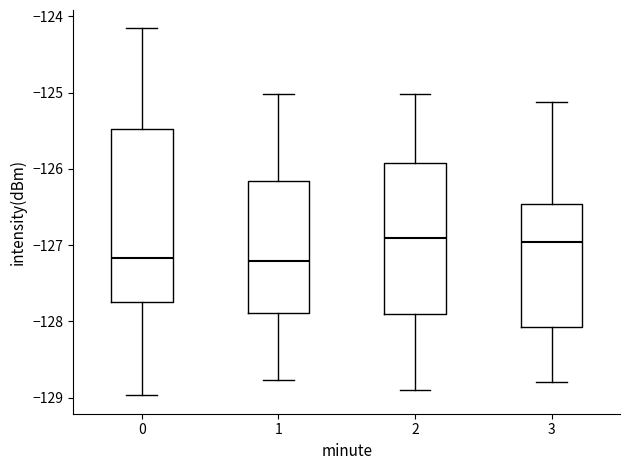

Where does the median line of the box at x = 2 sit on the y-axis? The values are not printed on the chart, so give them approximately, as read against the axis.

-126.9